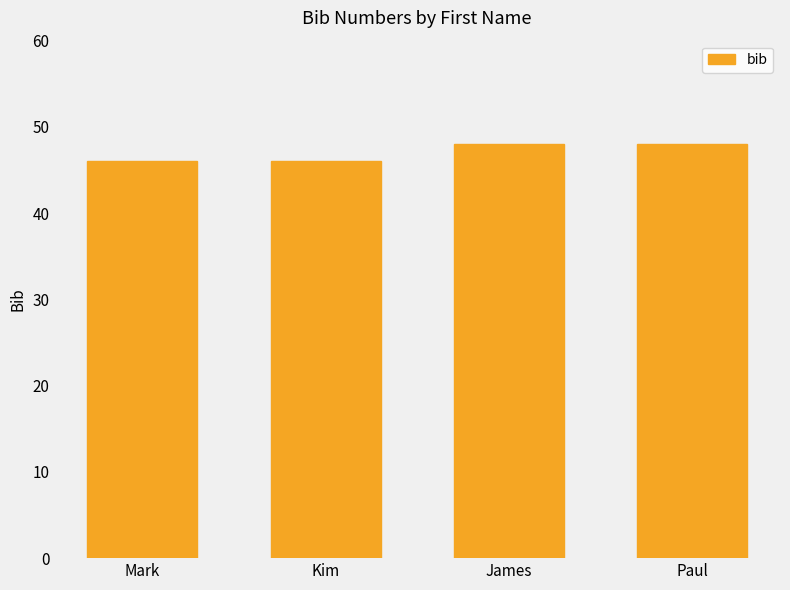

What is the sum of all values?

188